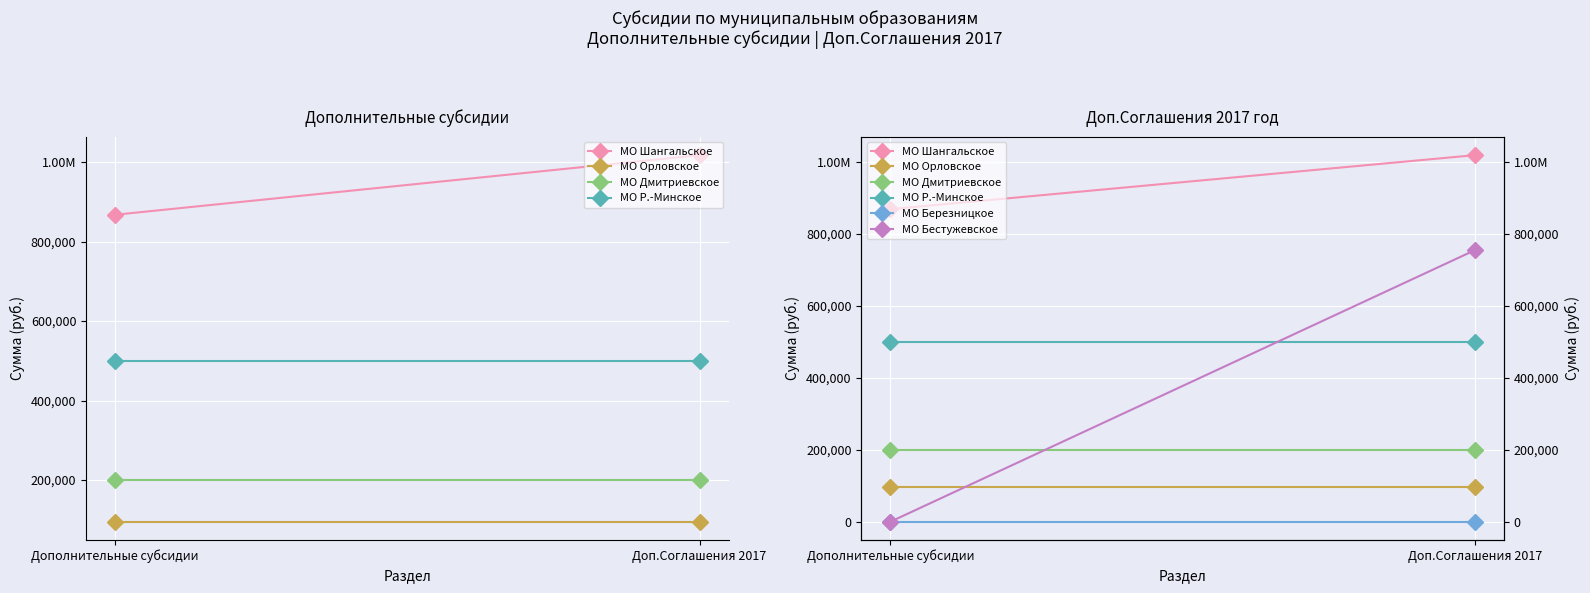

What is the value of the МО Дмитриевское point at the 1st from the left?

200000.0